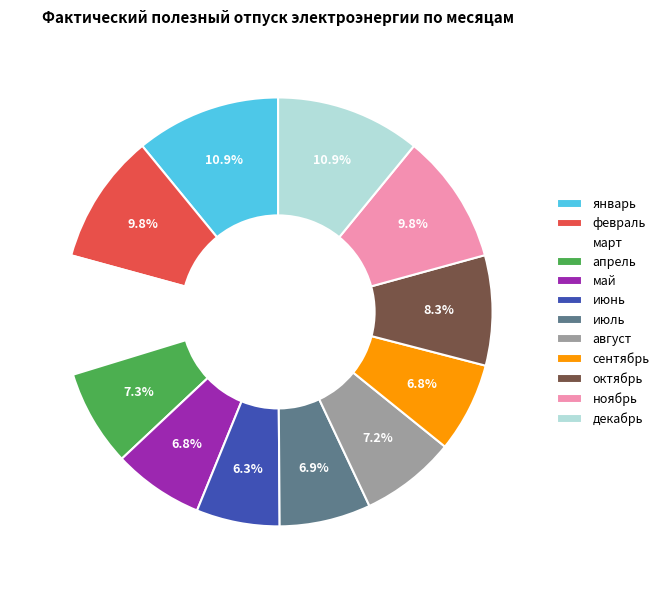

Count the number of slices in the pie.

12